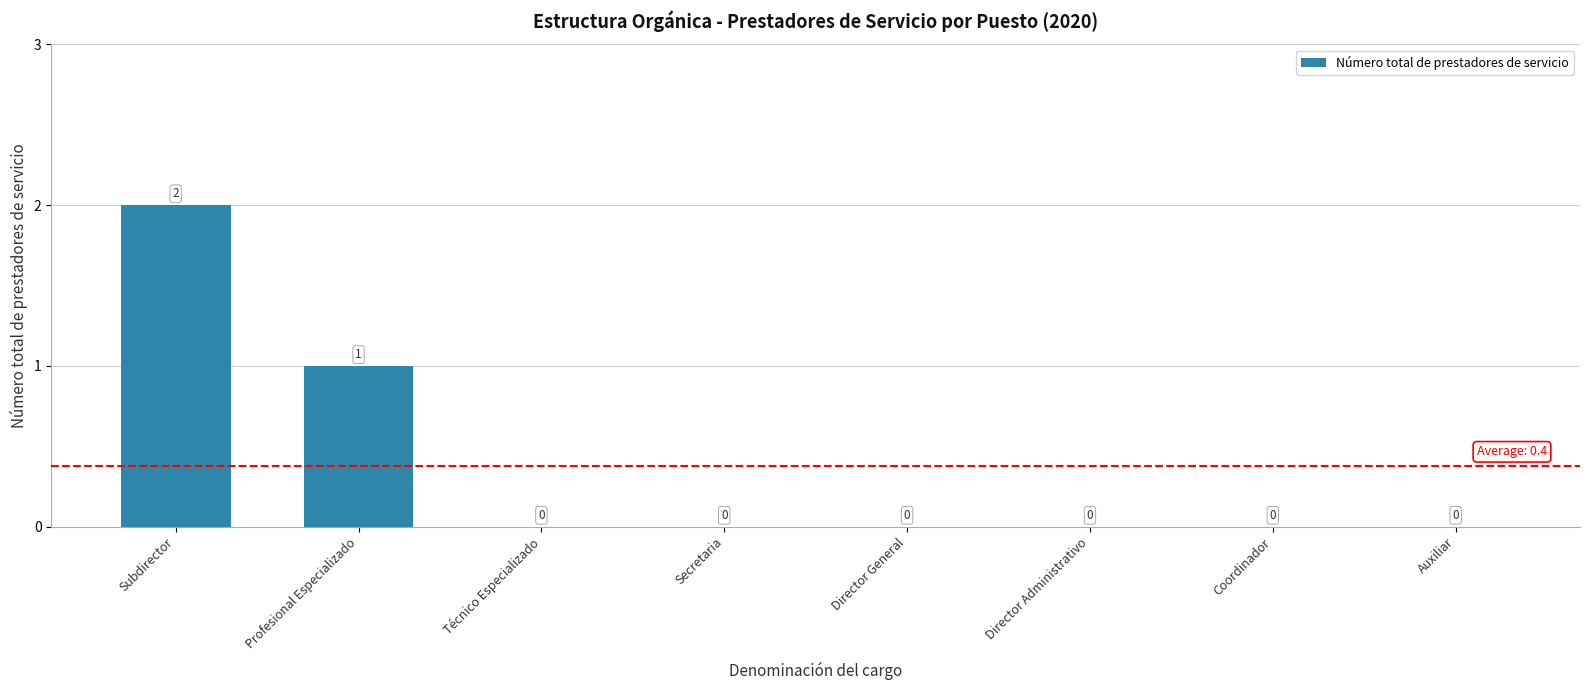

At which category does the chart reach its peak across all series?

Subdirector